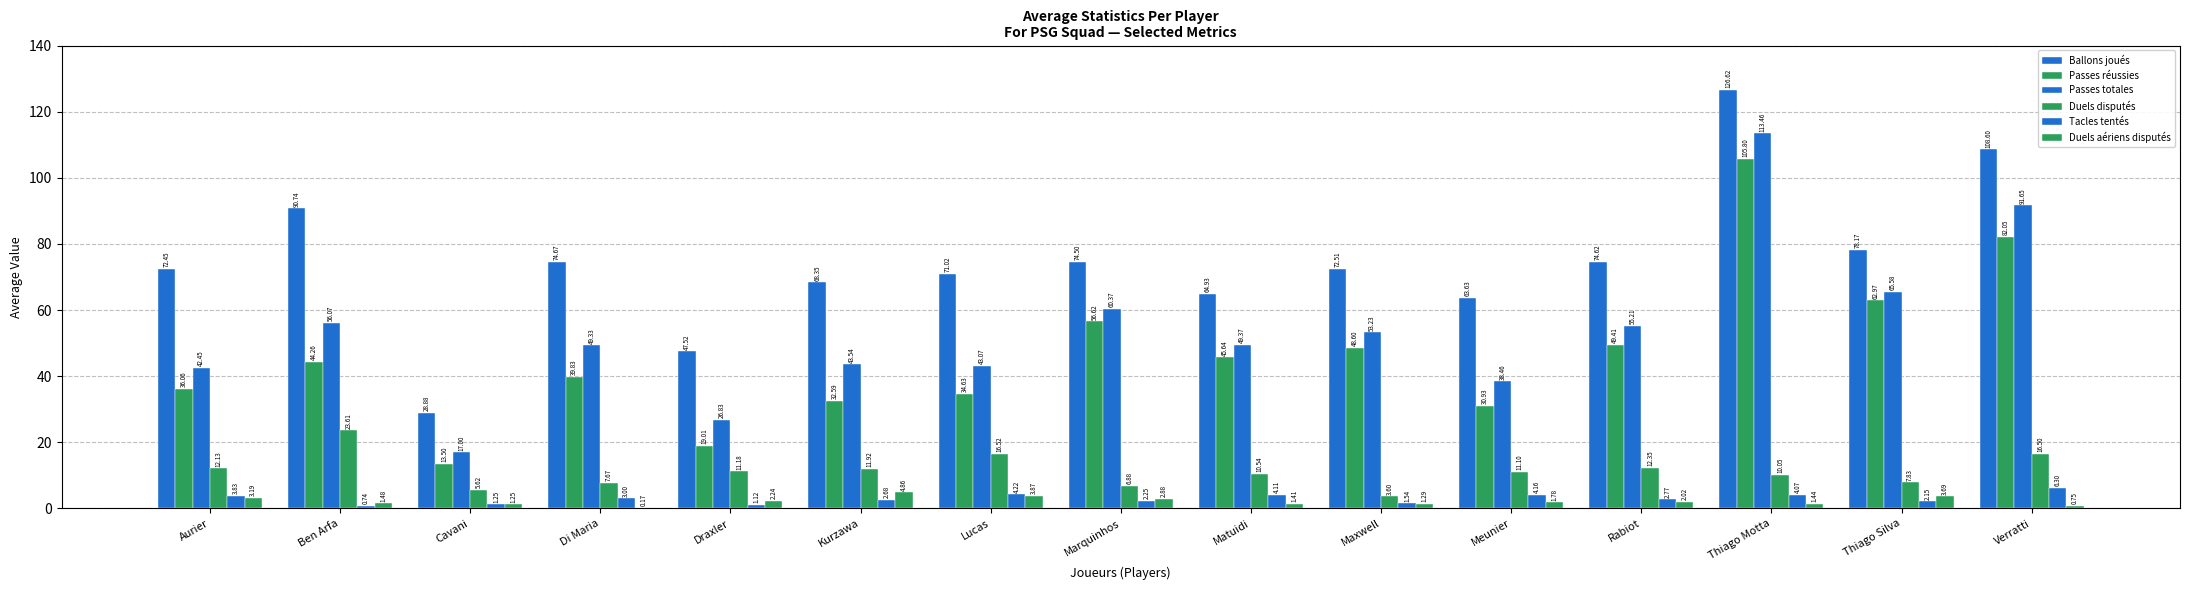

Does the chart contain stacked bars?

No